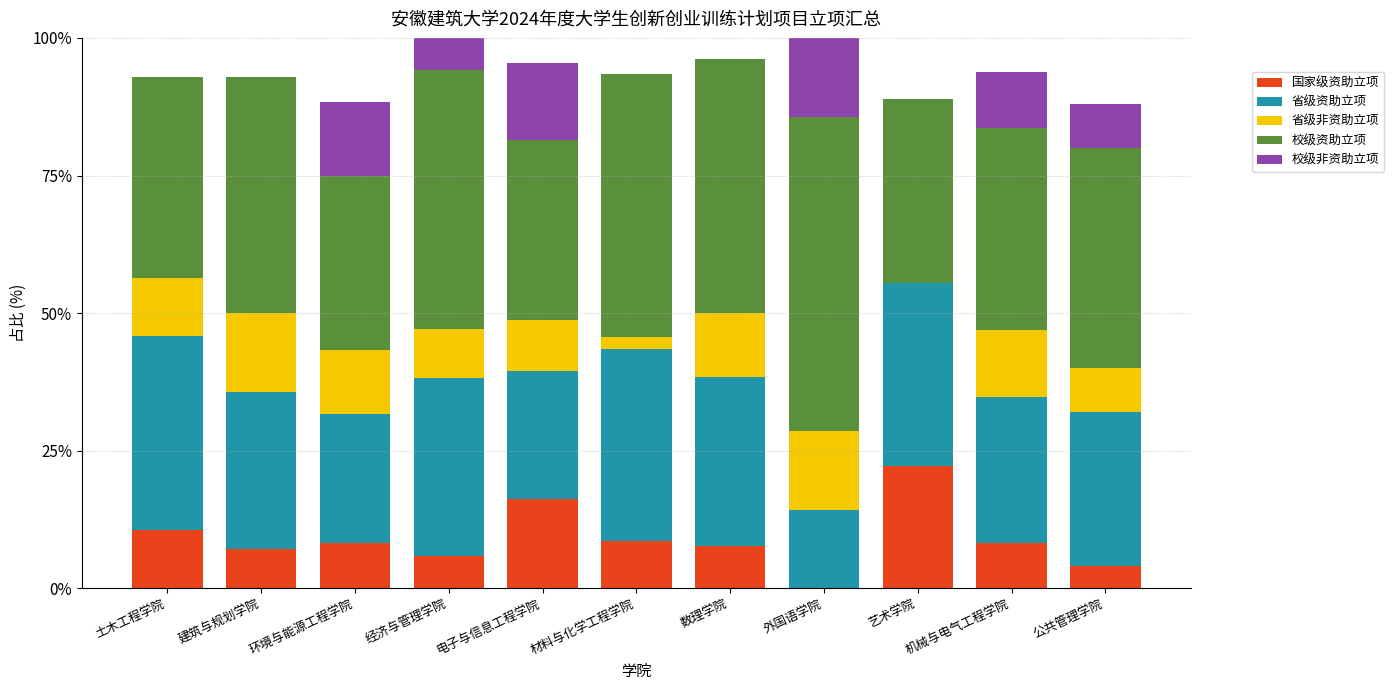

The value of 国家级资助立项 at 艺术学院 is 22.2. True or false?

True